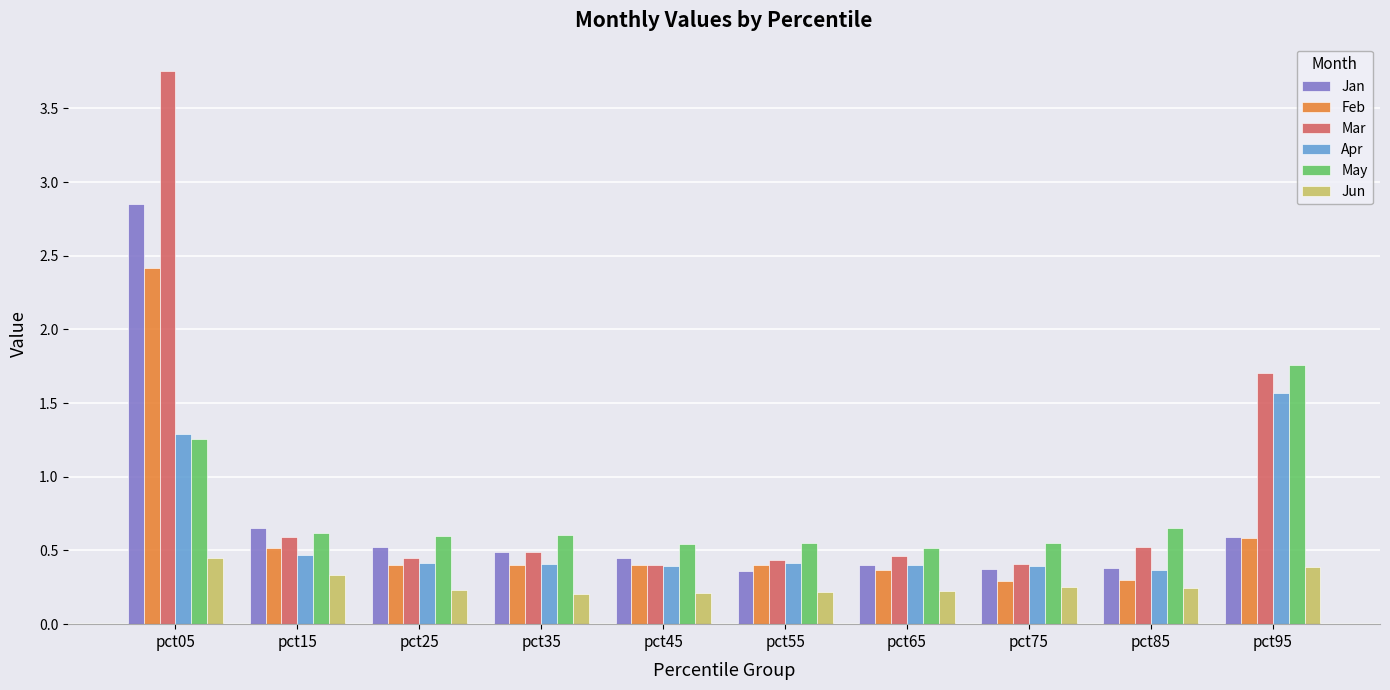

True or false: May has a value of 0.6 at pct75.

True